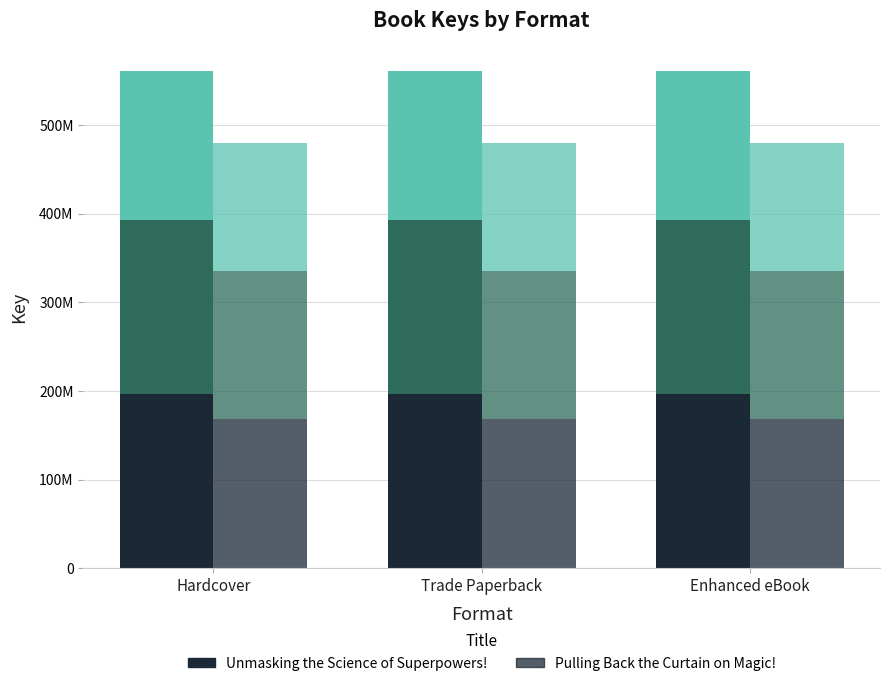

At which category is the sum across all series the highest?

Hardcover